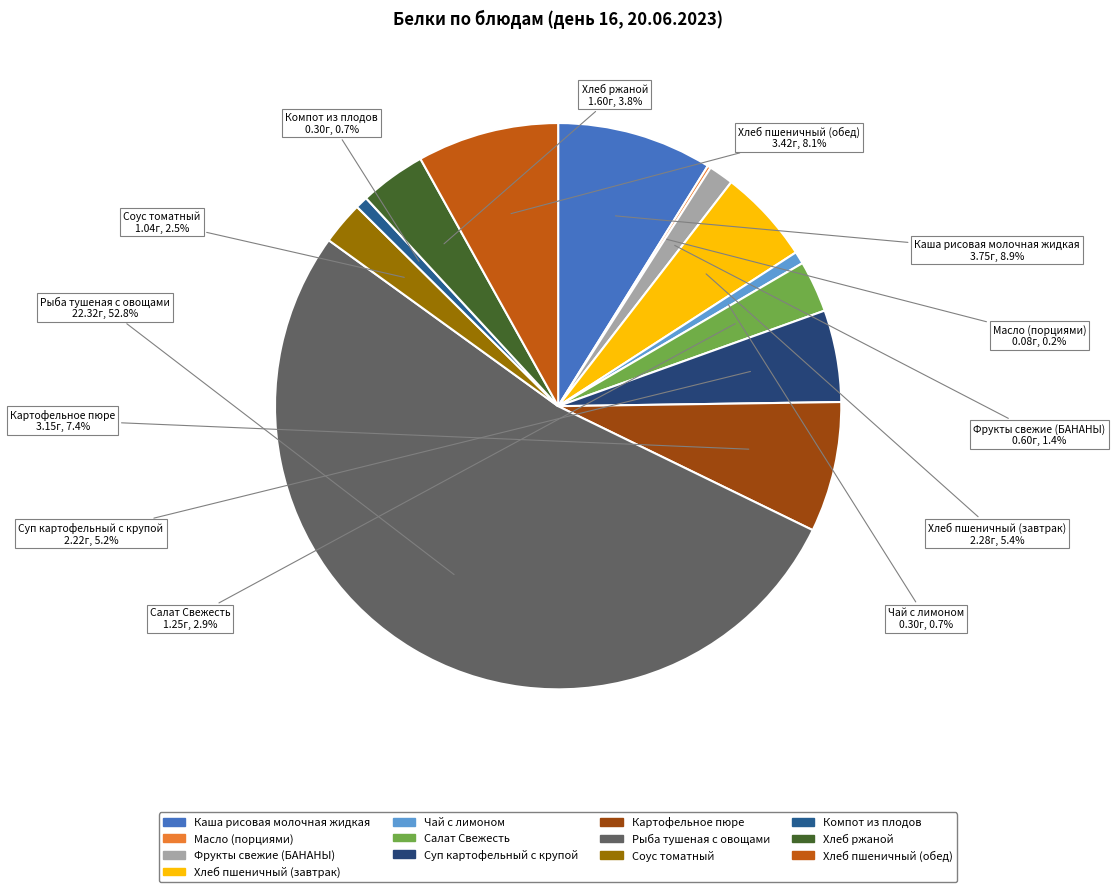

Is Салат Свежесть the majority of the pie?

No